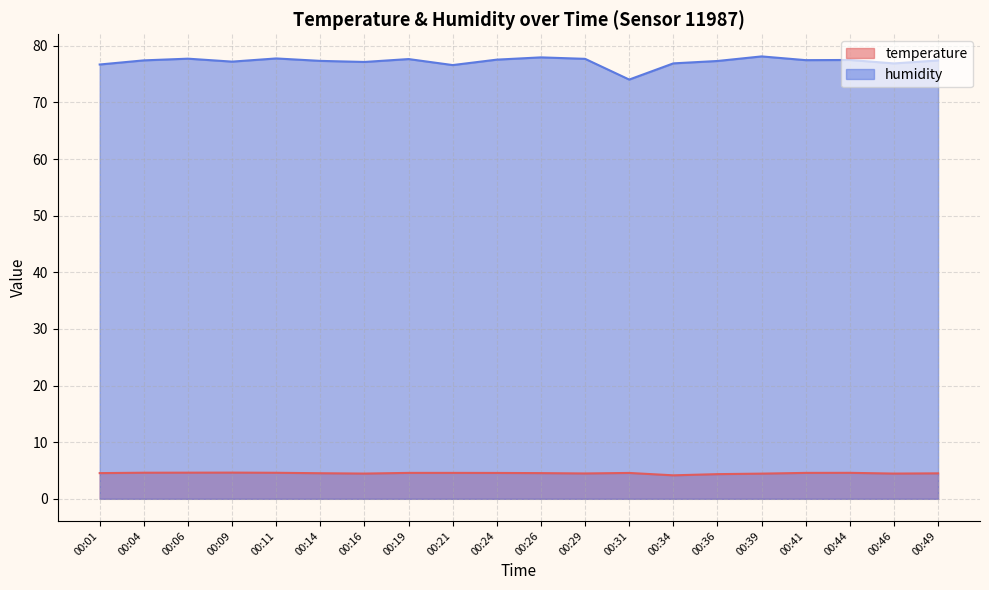

How many series are shown in this chart?

2